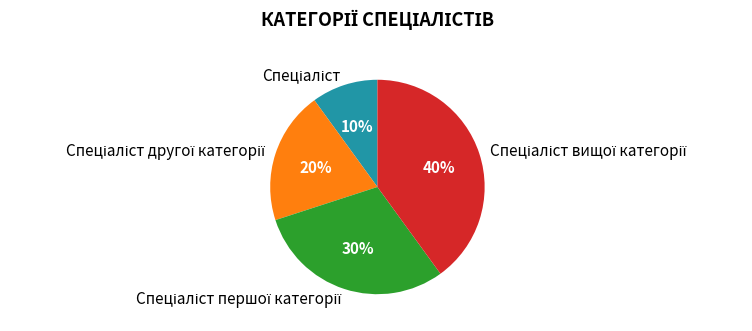

Is there any slice that represents more than half of the pie?

No